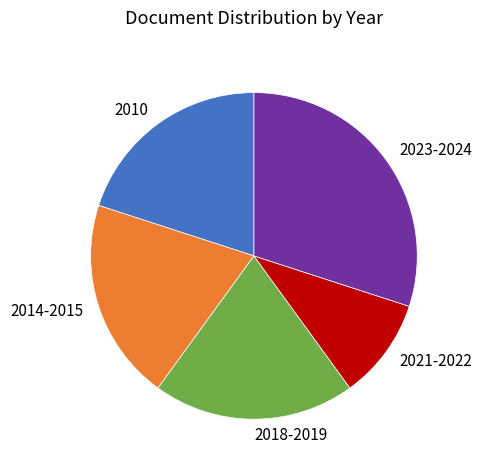

Which category has the smallest portion of the pie?

2021-2022